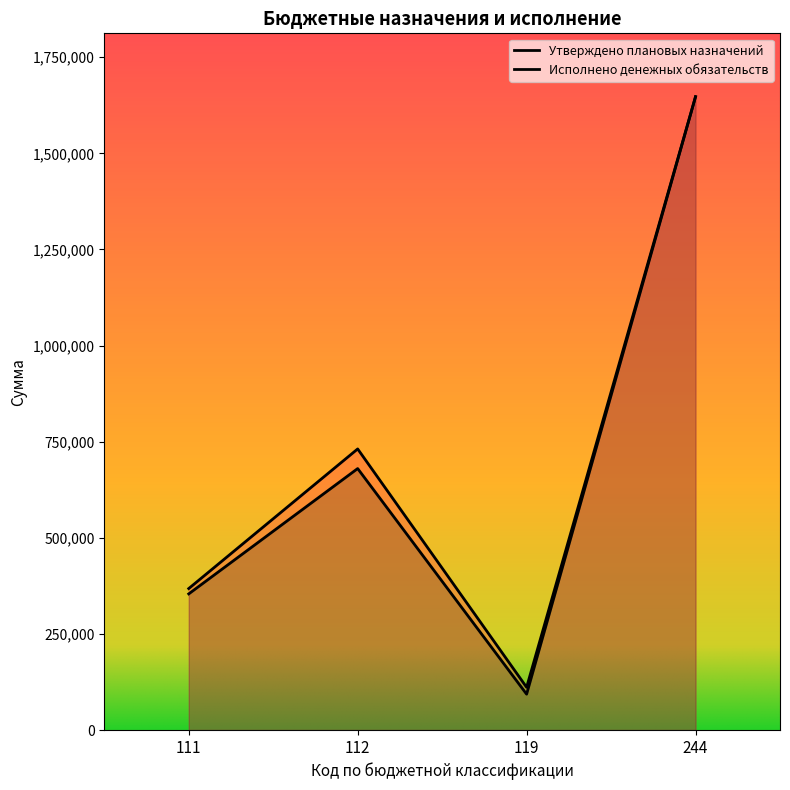

The value of Исполнено денежных обязательств at 112 is 335854.5. True or false?

False